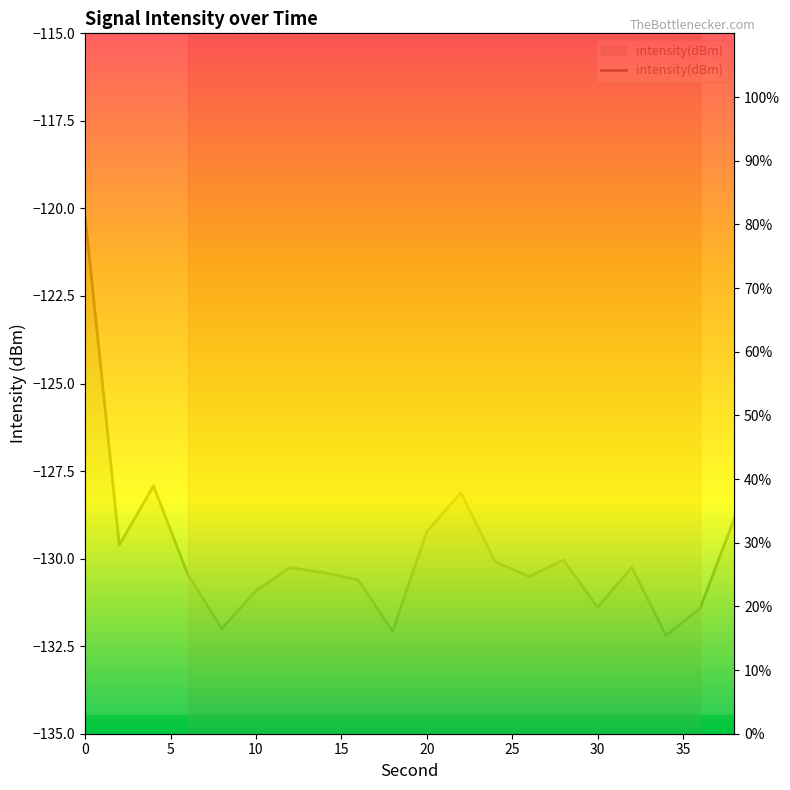

What is the average value?

28.4